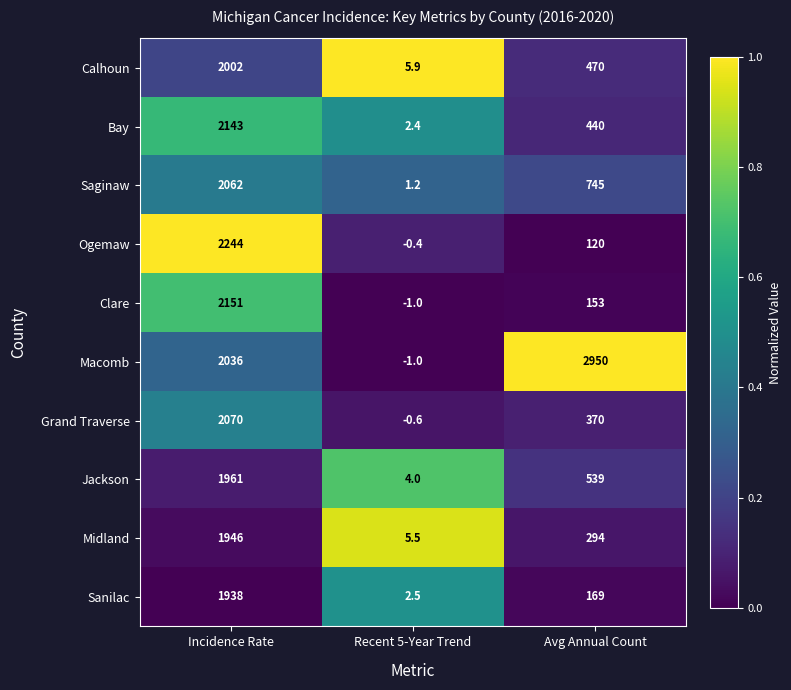

How many data points in Grand Traverse are less than 370?

1